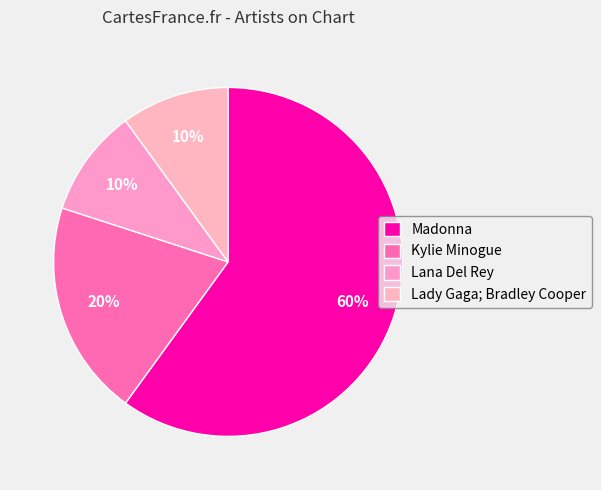

Count the number of slices in the pie.

4